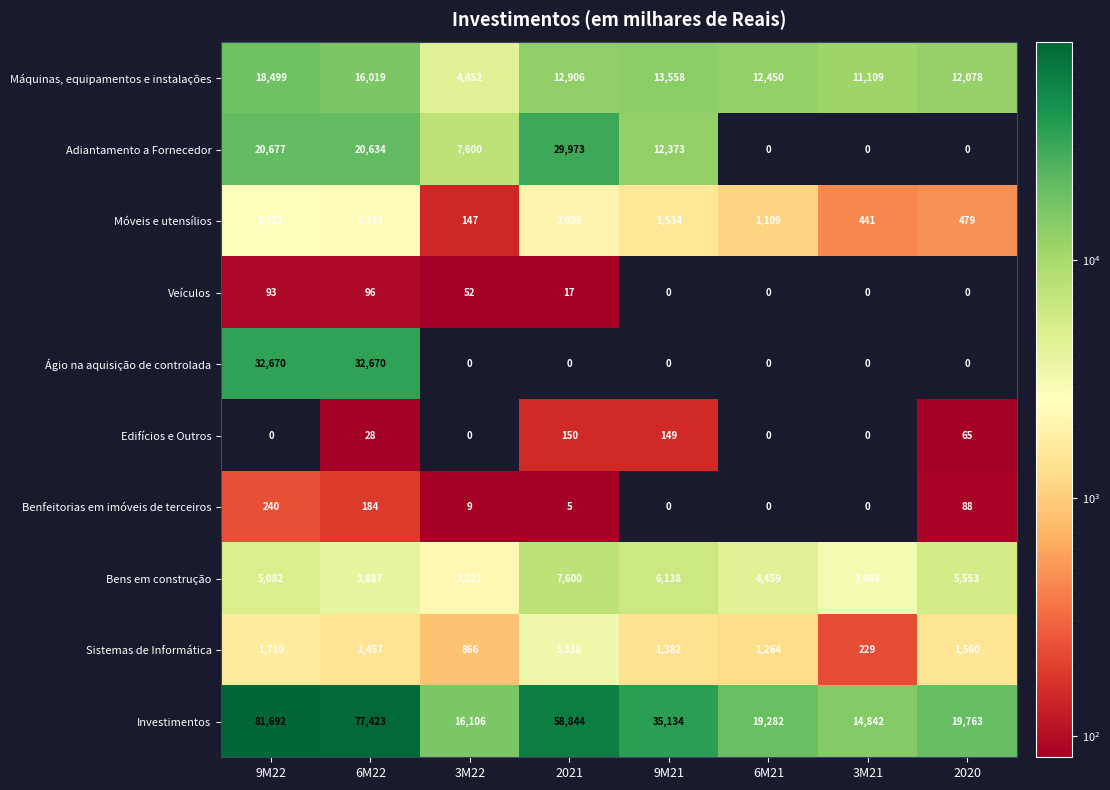

The Máquinas, equipamentos e instalações series shows 11109 at 3M21. True or false?

True